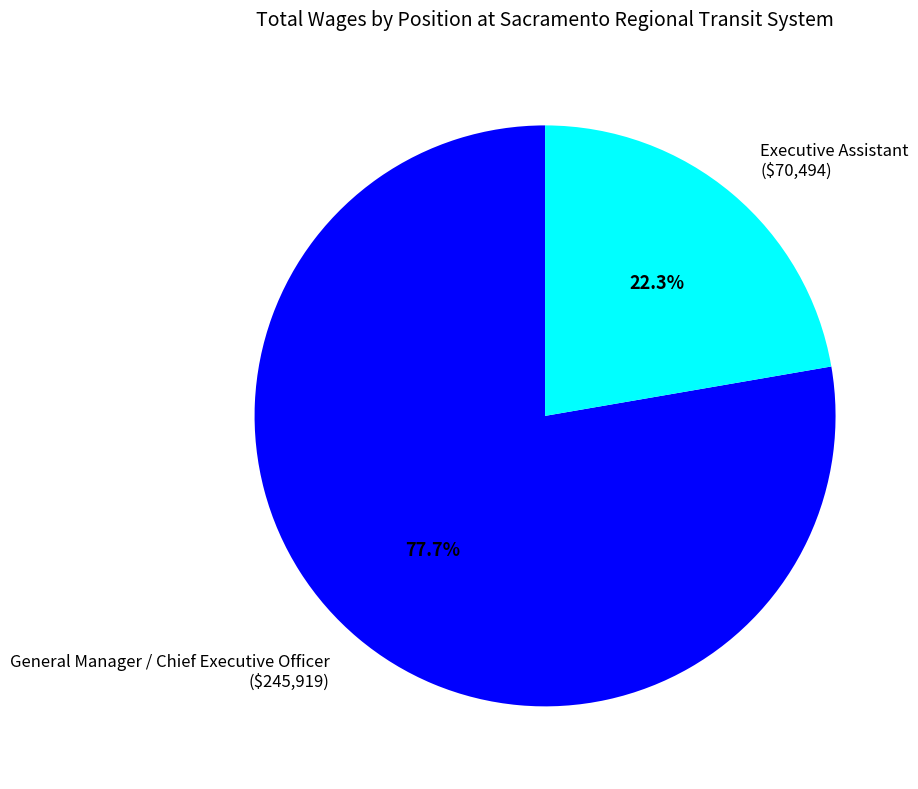

What percentage is the Executive Assistant slice, to the nearest percent?

22%